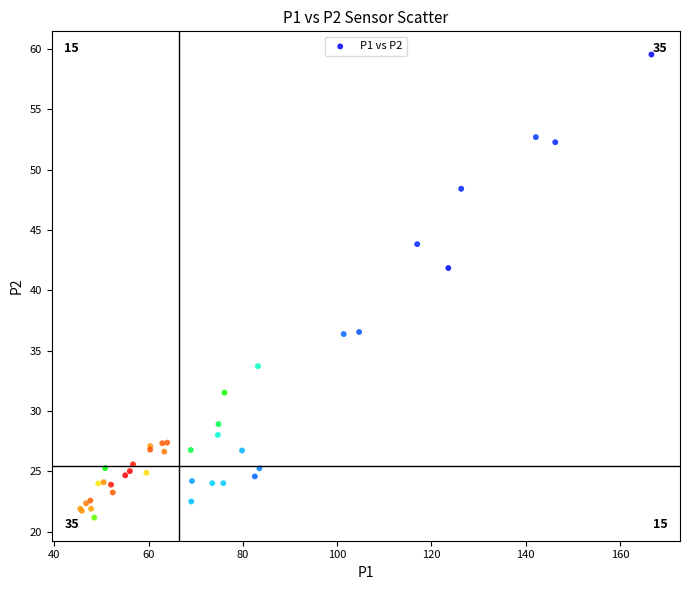

What Y value in the scatter plot is closest to 40?

41.9